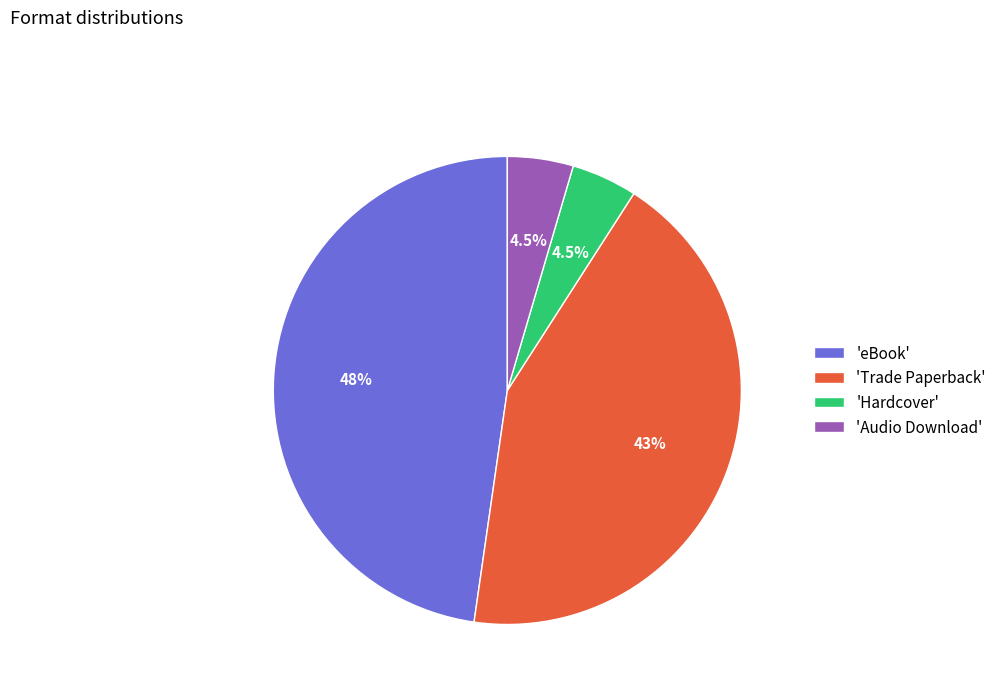

How many segments does this pie chart have?

4